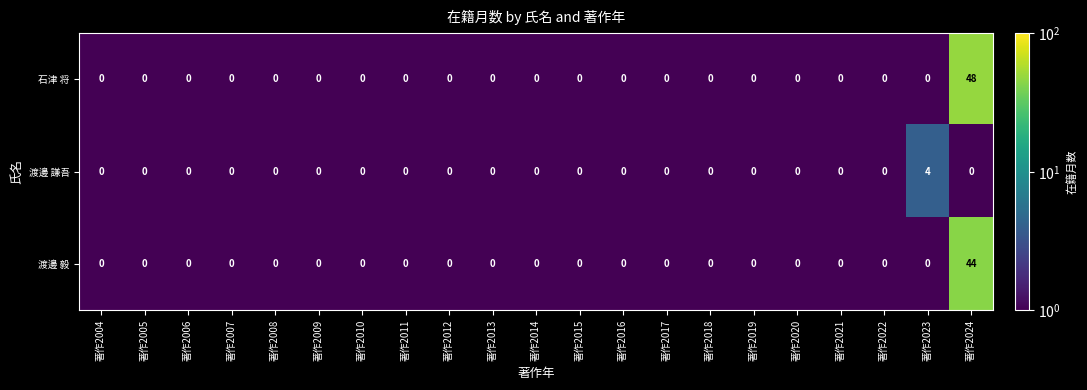

At how many categories does at least one series exceed 20?

1